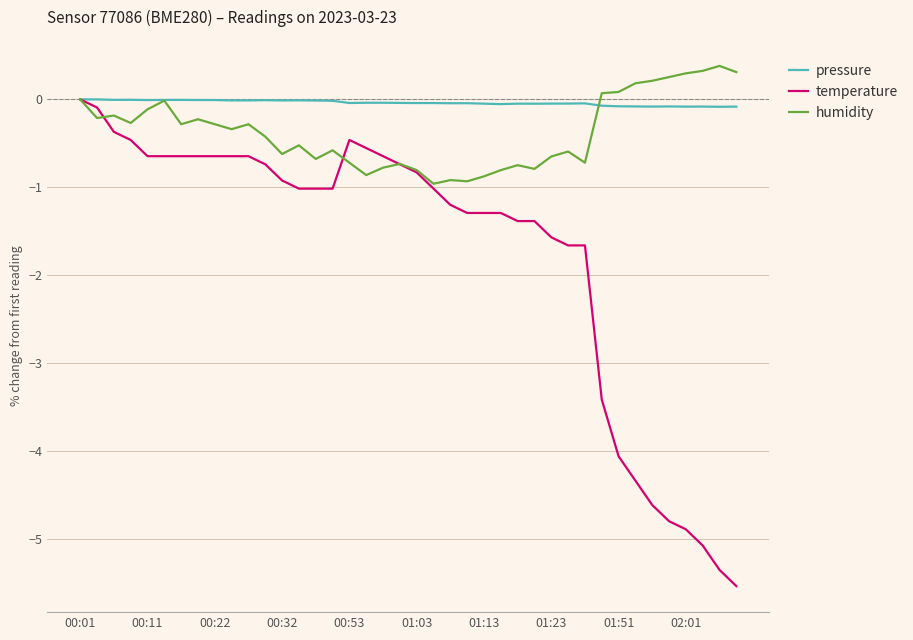

Which series has the widest spread of values?

temperature